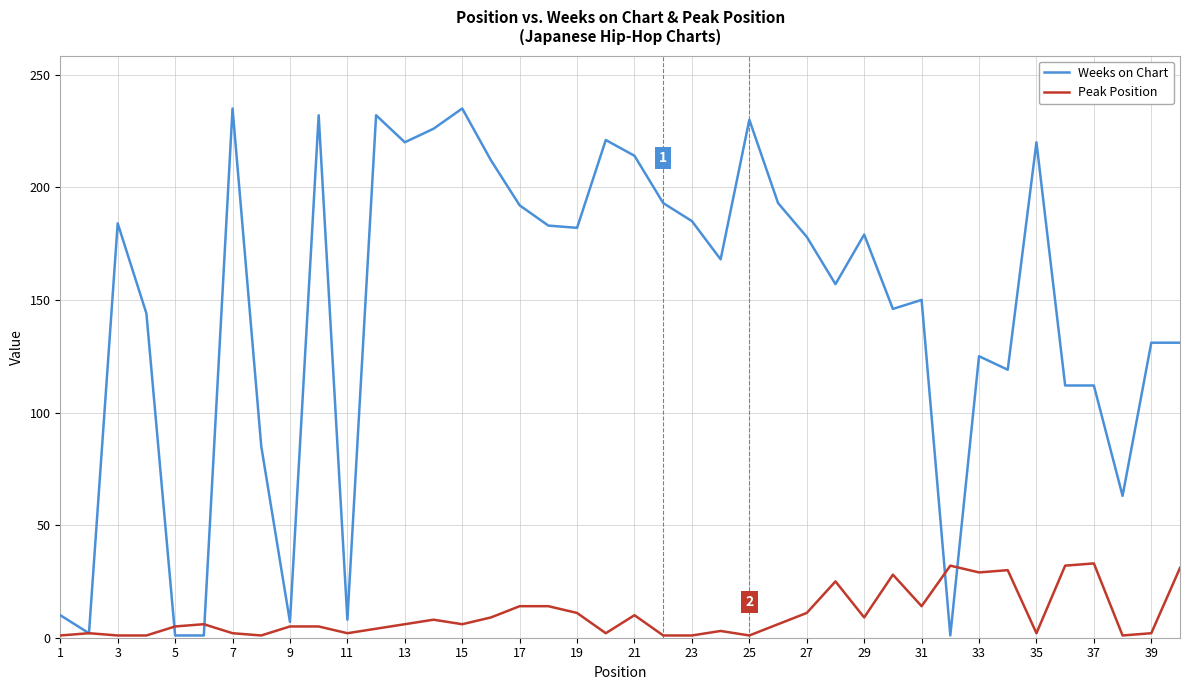

Which series has the largest total across all categories?

Weeks on Chart